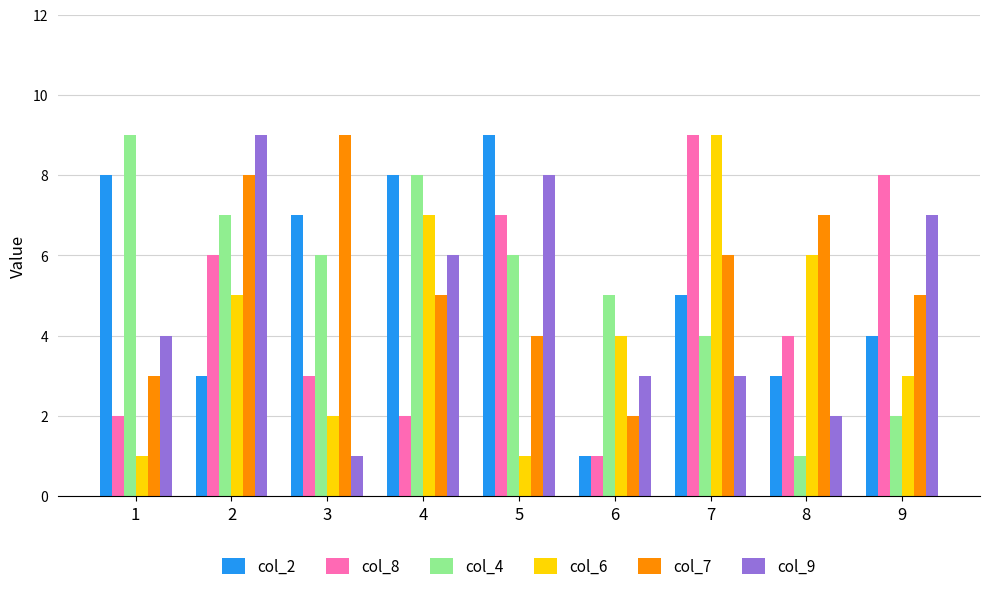

What is the sum of the col_2 values at 3 and 6?

8